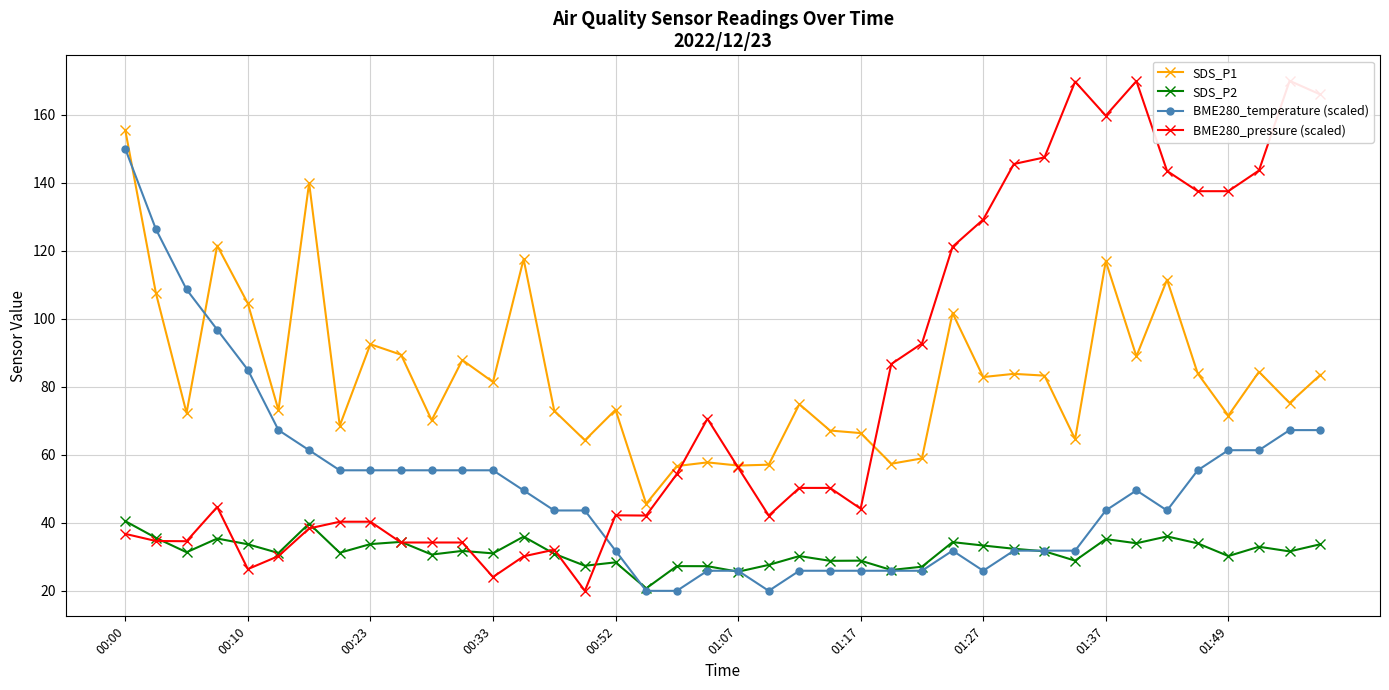

Which category has the highest value in the BME280_temperature (scaled) series?

00:00